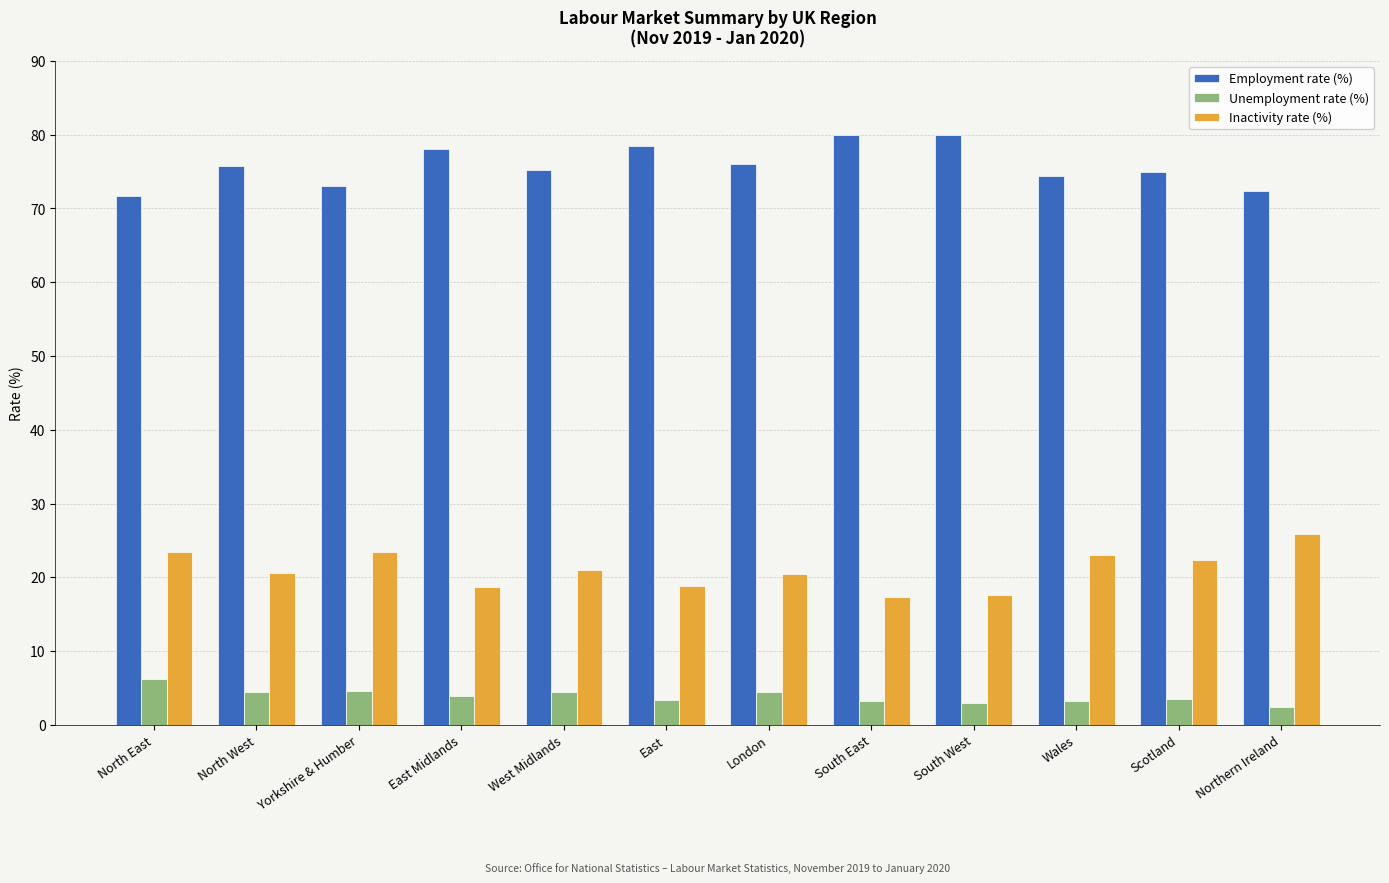

What is the difference between the highest and lowest values at North East?

65.5